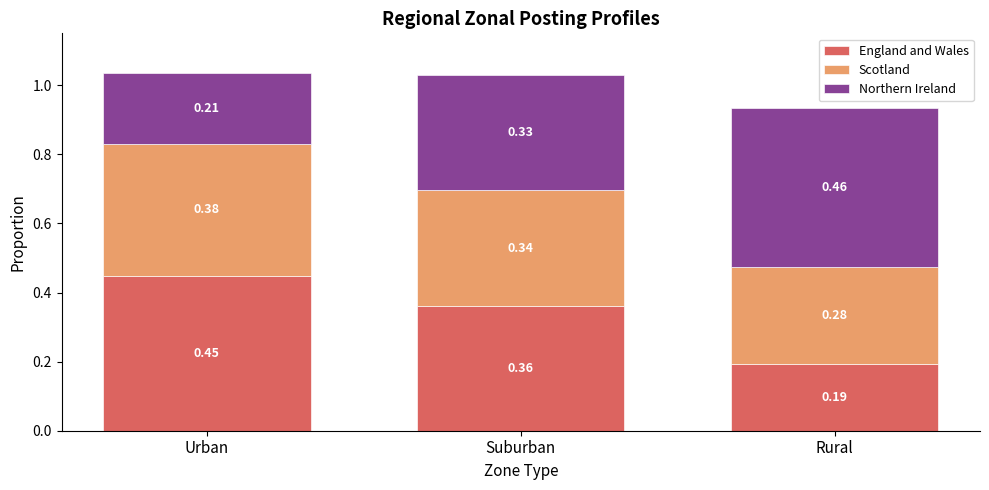

At which category is the sum across all series the highest?

Urban